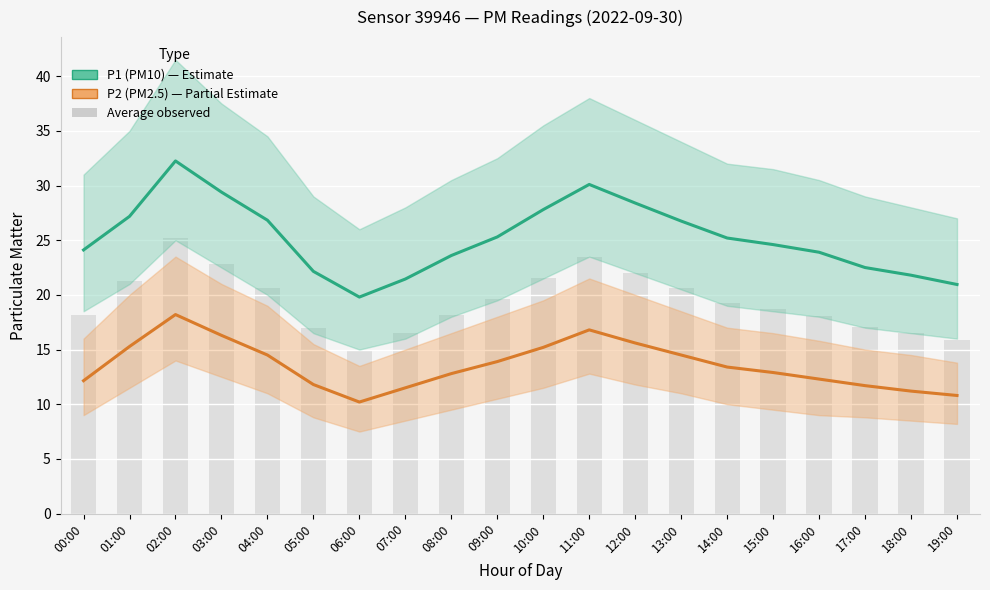

Which series changed the most between 03:00 and 19:00?

P1 (PM10)